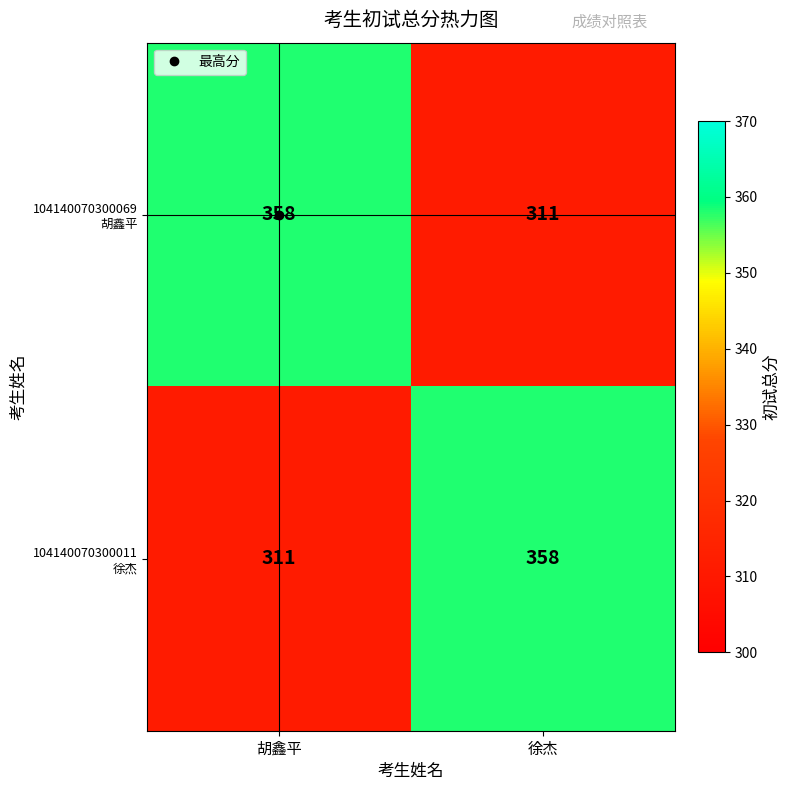

What is the difference between the highest and lowest values at 胡鑫平?

47